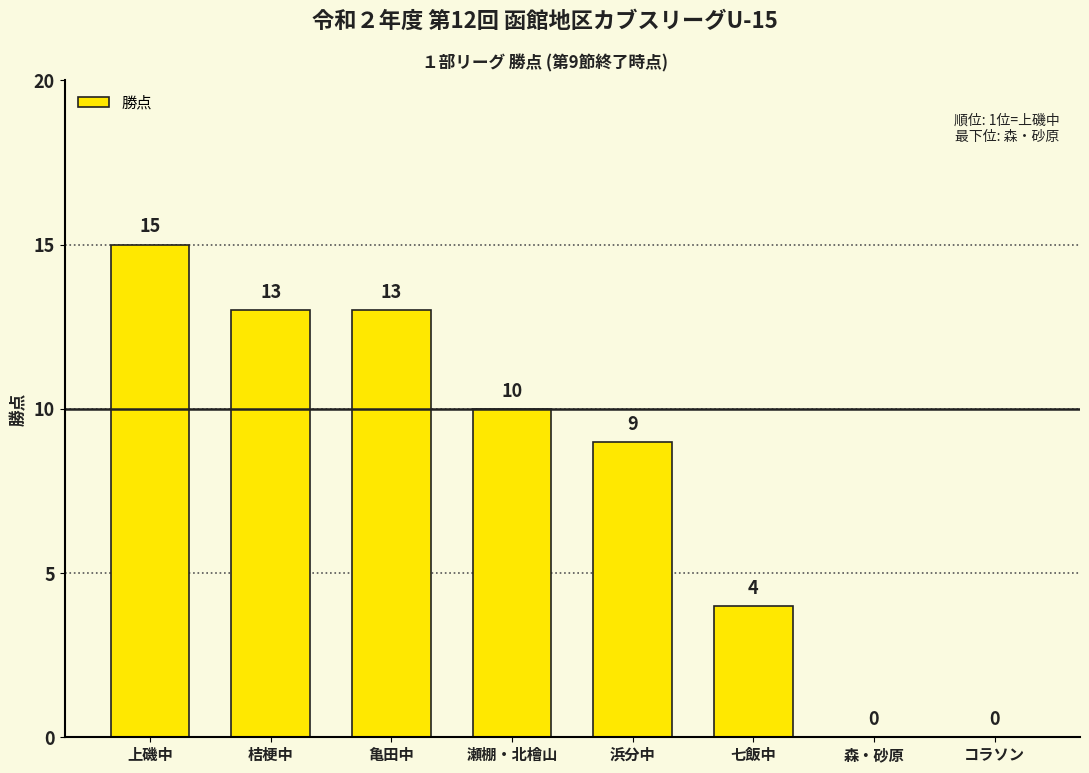

Count the values in the range 4 to 13.

5